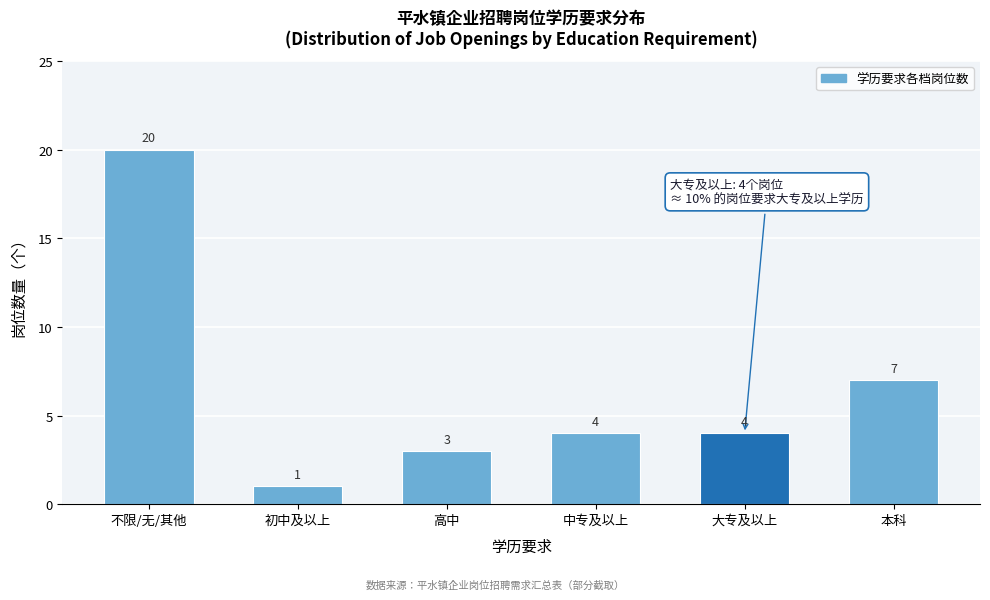

Reading right to left, extract all data points from this chart.

7	4	4	3	1	20